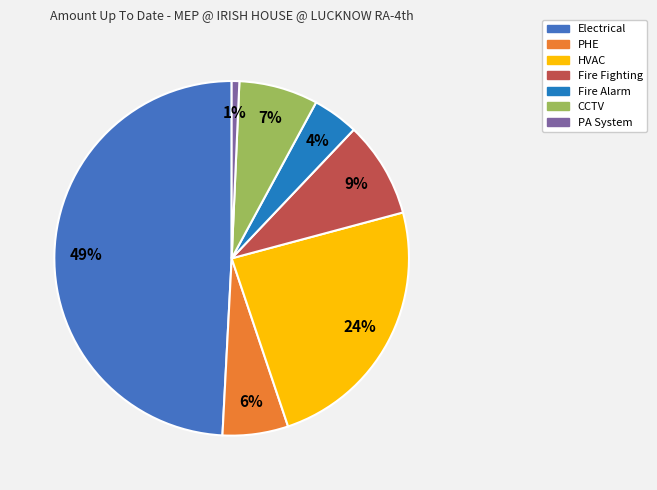

Count the number of slices in the pie.

7